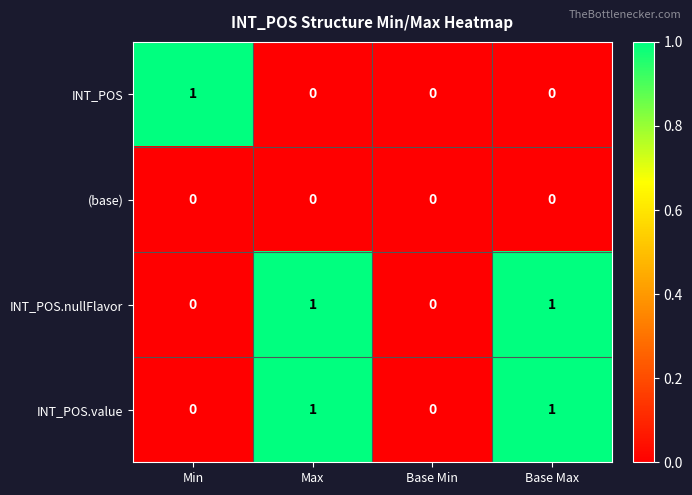

Reading left to right, transcribe all the data shown in this chart.

INT_POS: Min=1	Max=0	Base Min=0	Base Max=0
(base): Min=0	Max=0	Base Min=0	Base Max=0
INT_POS.nullFlavor: Min=0	Max=1	Base Min=0	Base Max=1
INT_POS.value: Min=0	Max=1	Base Min=0	Base Max=1